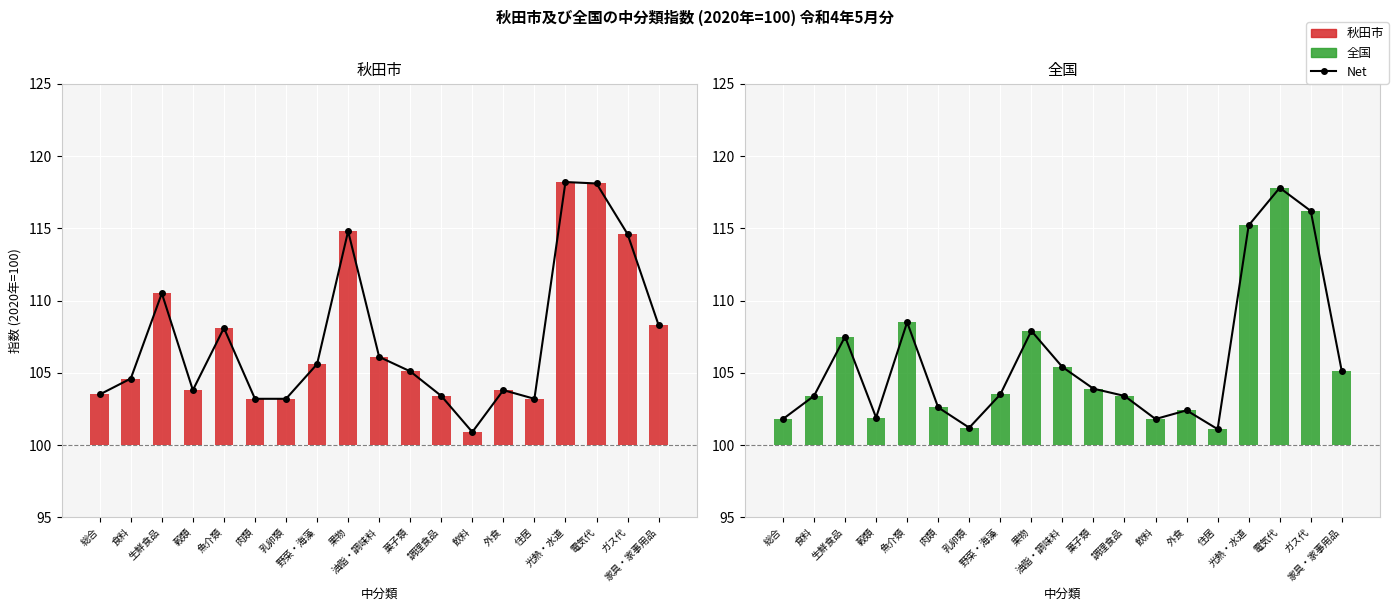

At which category does the chart reach its peak across all series?

光熱・水道